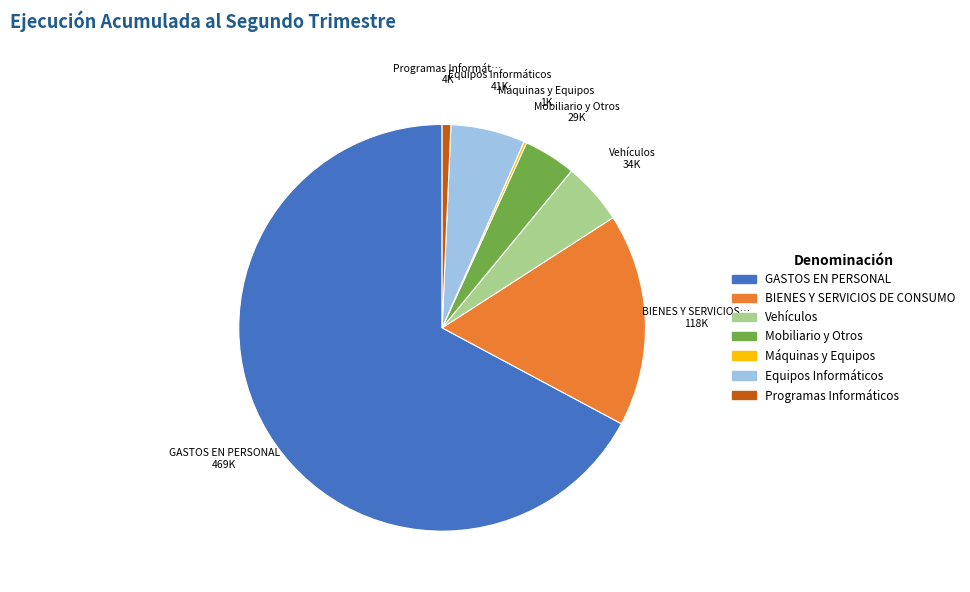

Is the sum of Mobiliario y Otros and BIENES Y SERVICIOS DE CONSUMO greater than half?

No